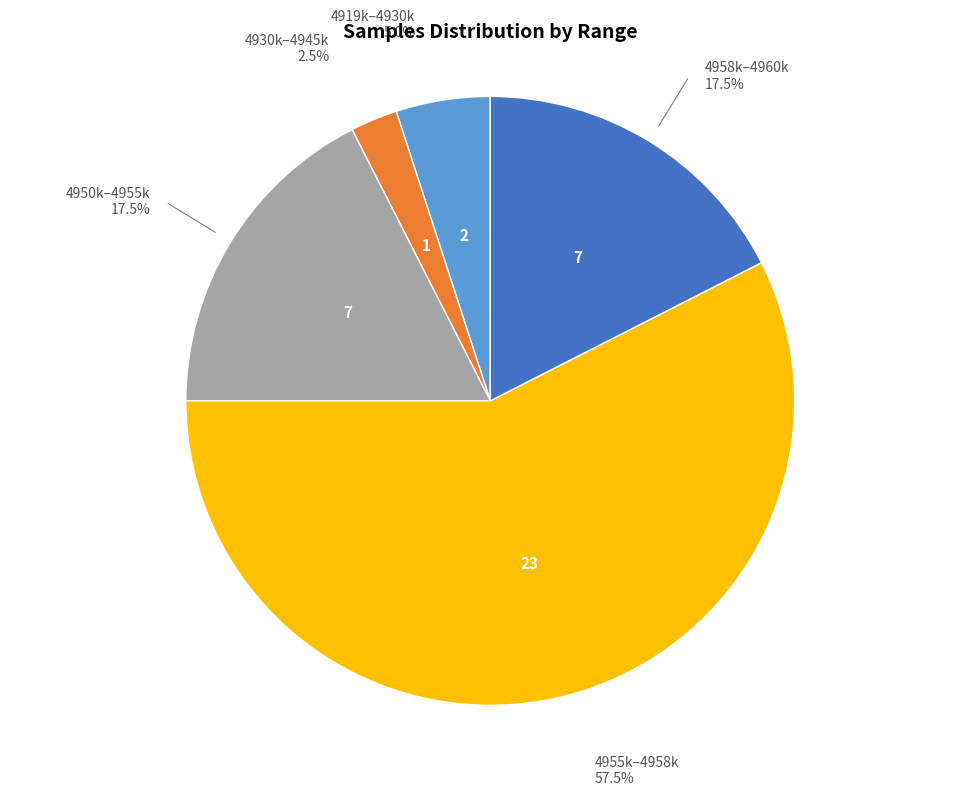

Does any single category account for the majority?

Yes